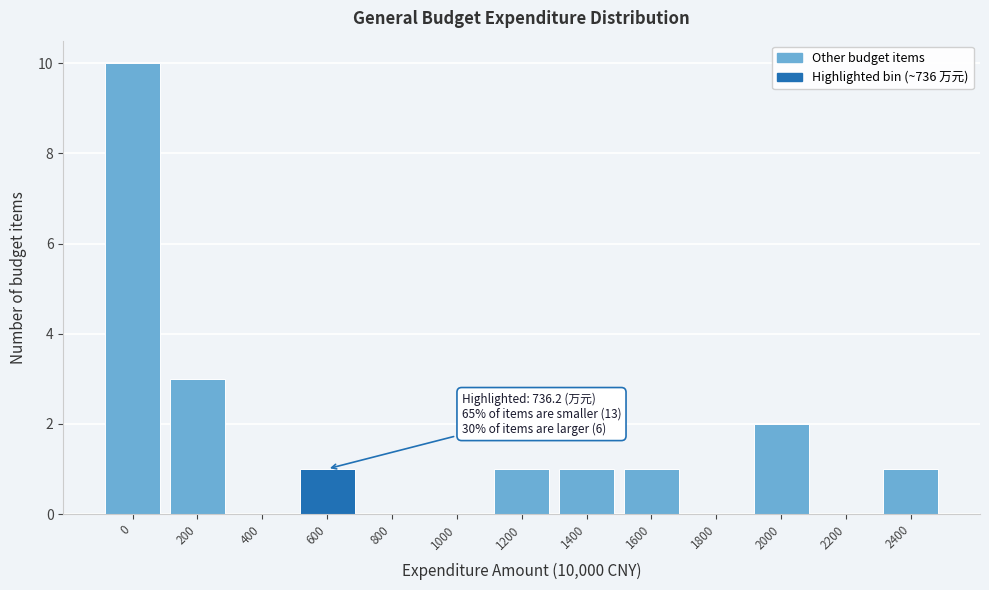

Reading left to right, what are all the values shown in this chart?

0=10	200=3	400=0	600=1	800=0	1000=0	1200=1	1400=1	1600=1	1800=0	2000=2	2200=0	2400=1